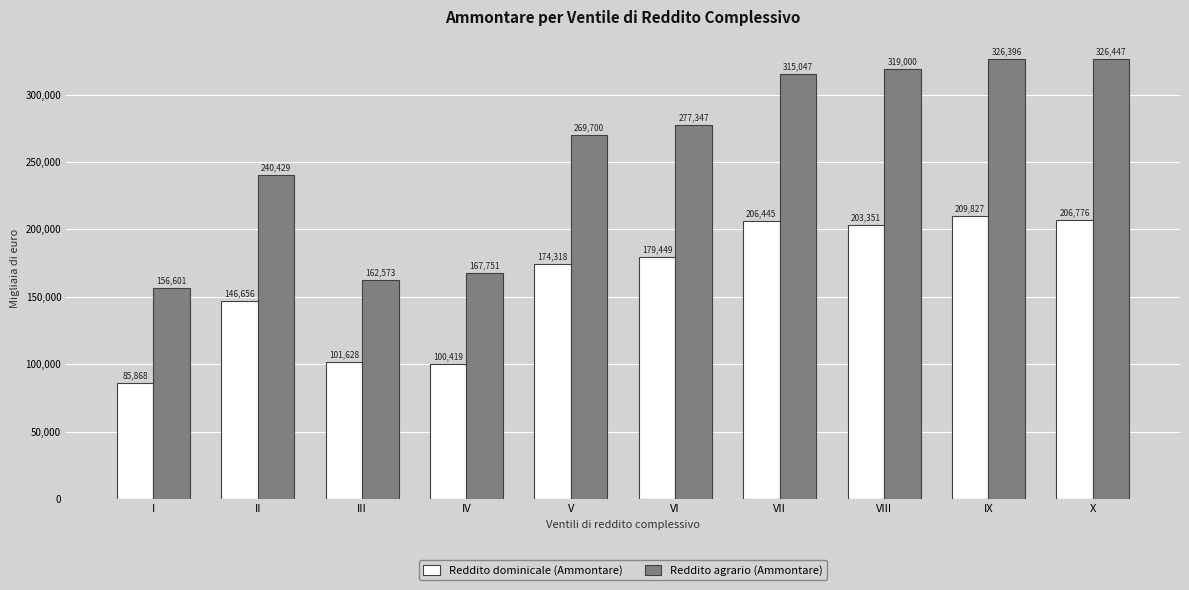

What is the sum of the Reddito dominicale (Ammontare) values at II and VI?

326105